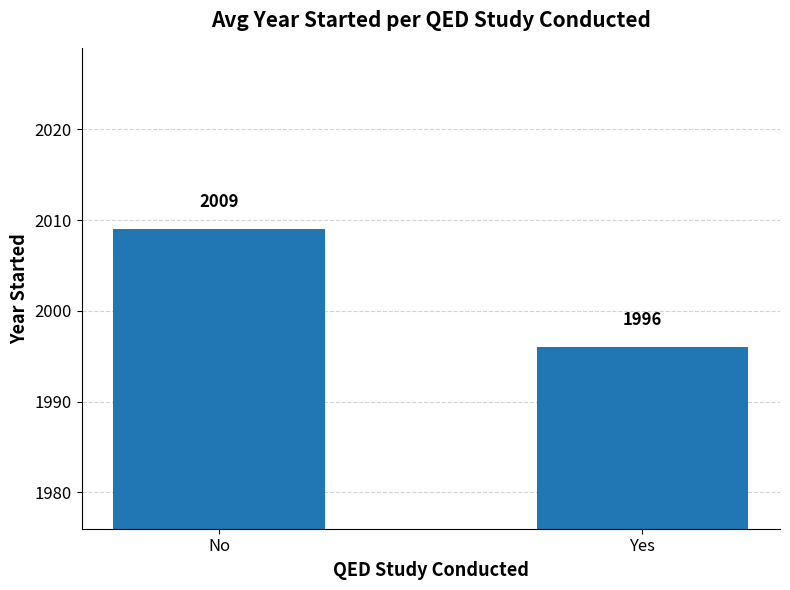

Reading right to left, transcribe all the data shown in this chart.

Yes=1996	No=2009